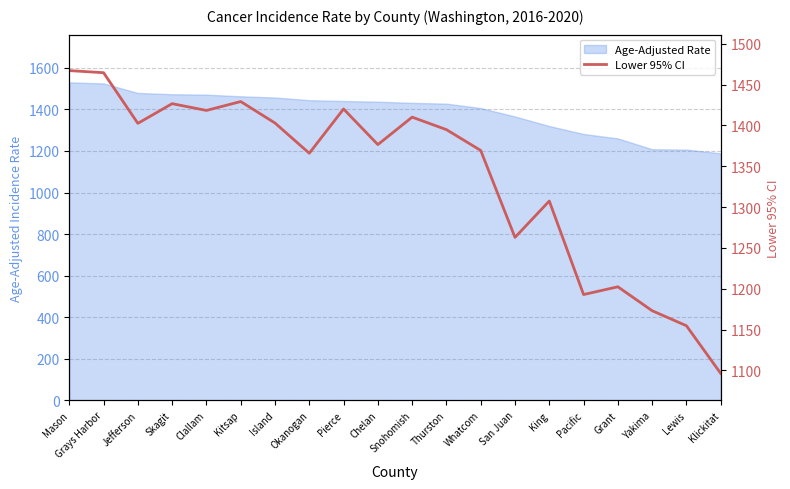

How many points are higher than both their immediate neighbors (excluding endpoints)?

6